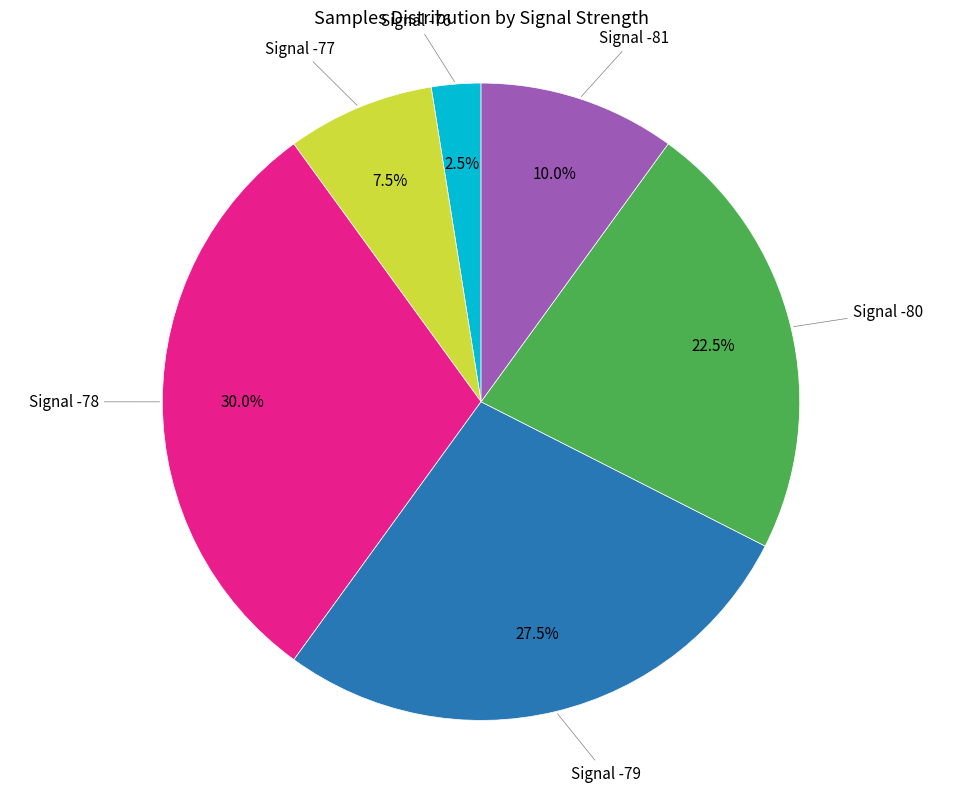

Is there any slice that represents more than half of the pie?

No